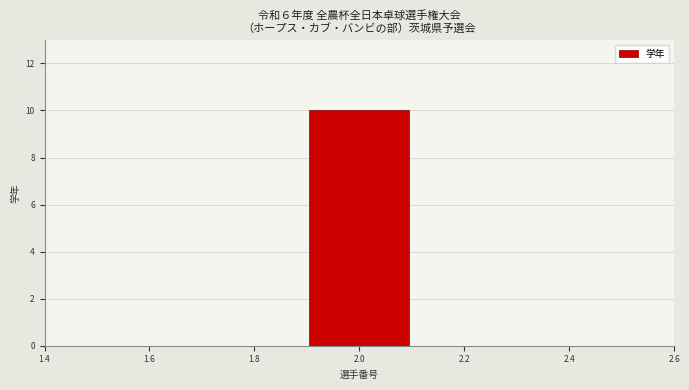

How tall is the bar that spans 1.9 to 2.1 on the x-axis? The values are not printed on the chart, so give them approximately, as read against the axis.

10